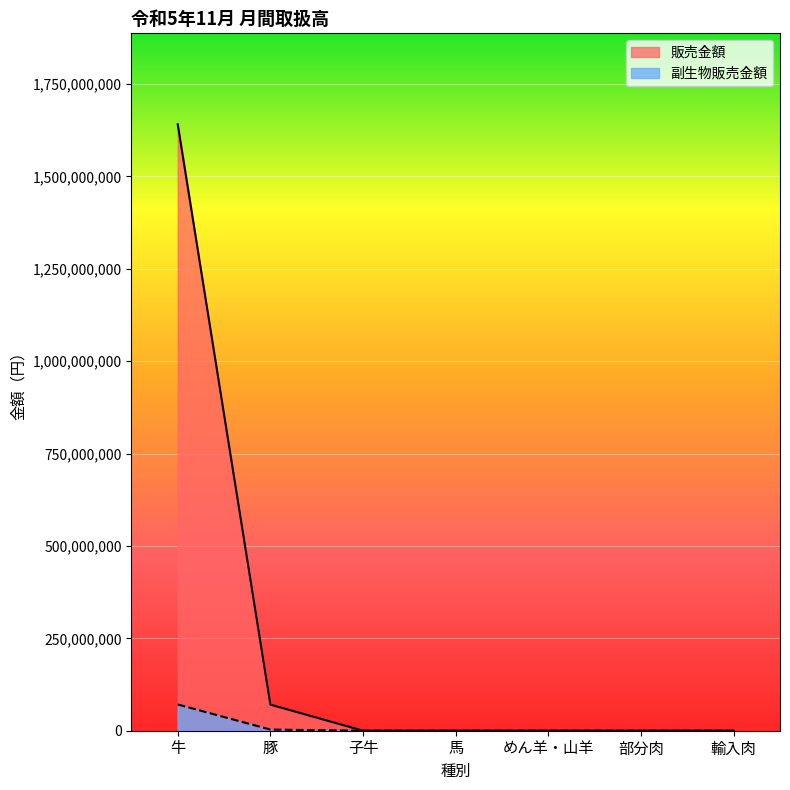

What is the difference between the maximum and second lowest values in the 副生物販売金額 series?

70996427